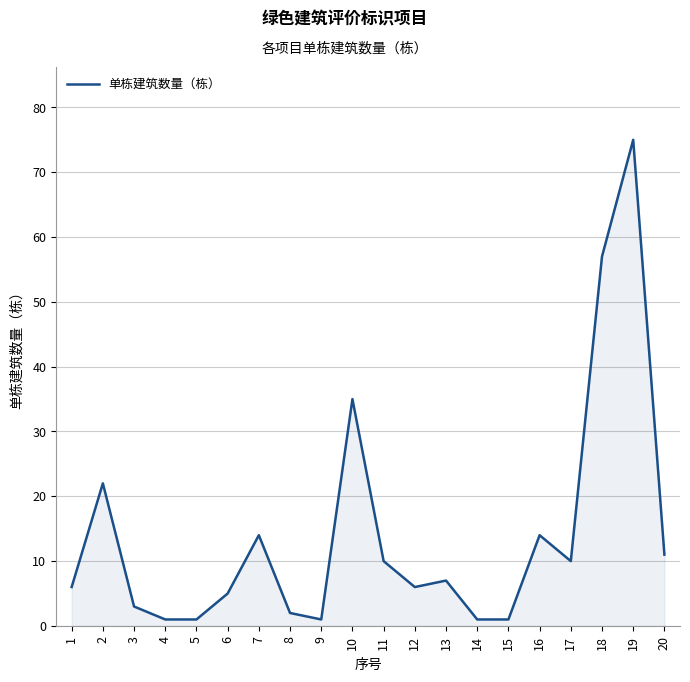

What is the average value?

14